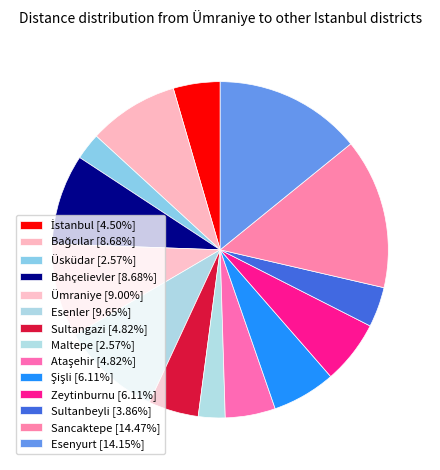

Rank the categories by value from highest to lowest.

Sancaktepe, Esenyurt, Esenler, Ümraniye, Bağcılar, Bahçelievler, Şişli, Zeytinburnu, Sultangazi, Ataşehir, İstanbul, Sultanbeyli, Üsküdar, Maltepe